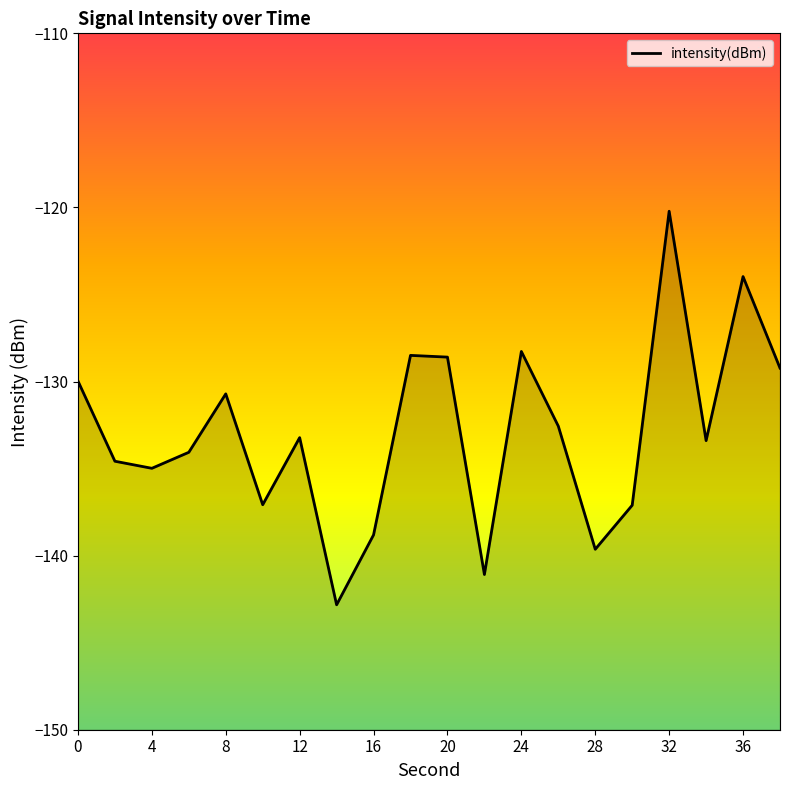

What is the difference between the values at 36 and 28?

15.7